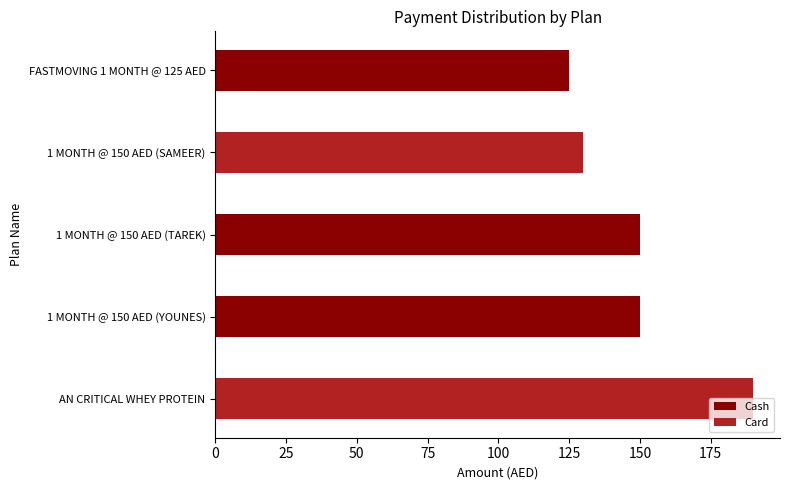

At which label is Cash closest to 75?

FASTMOVING 1 MONTH @ 125 AED